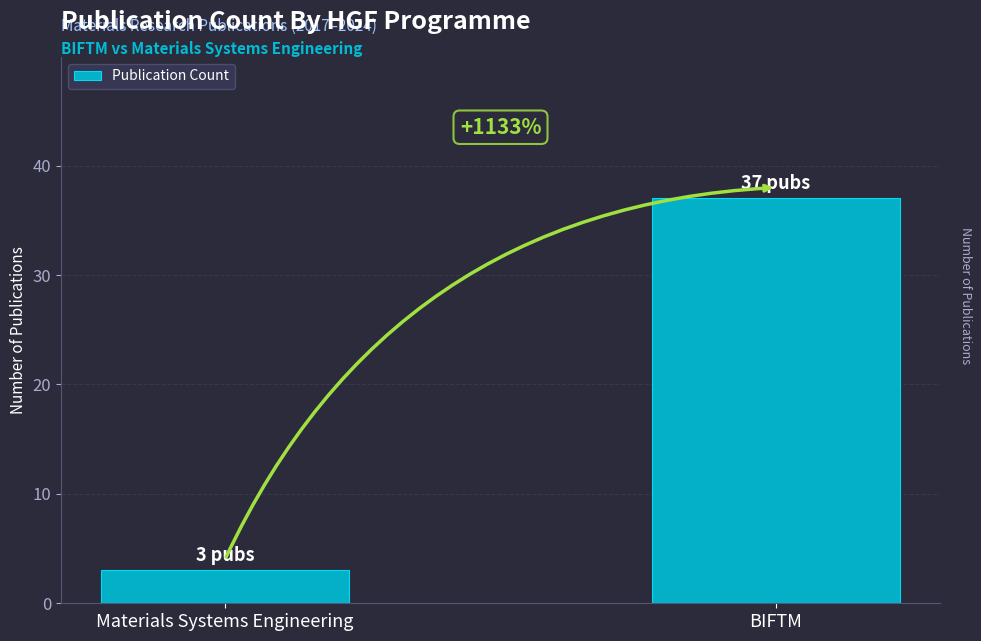

What is the value of the 1st bar from the left?

3